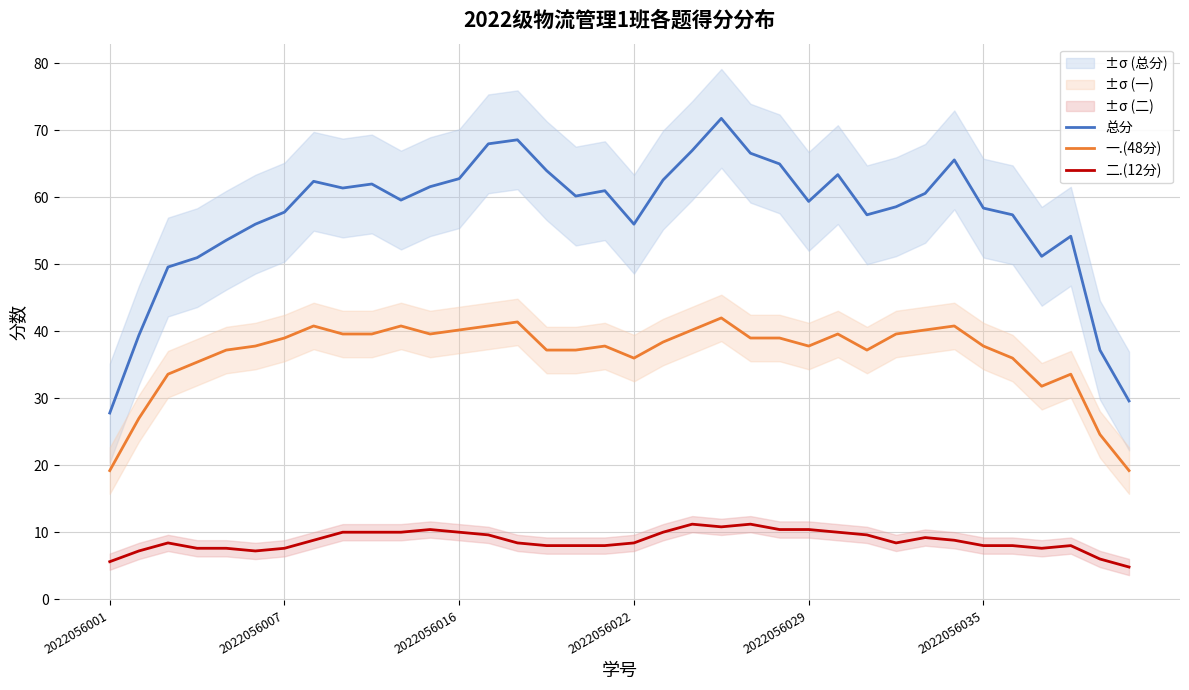

True or false: 总分 and 二.(12分) intersect in this chart.

False